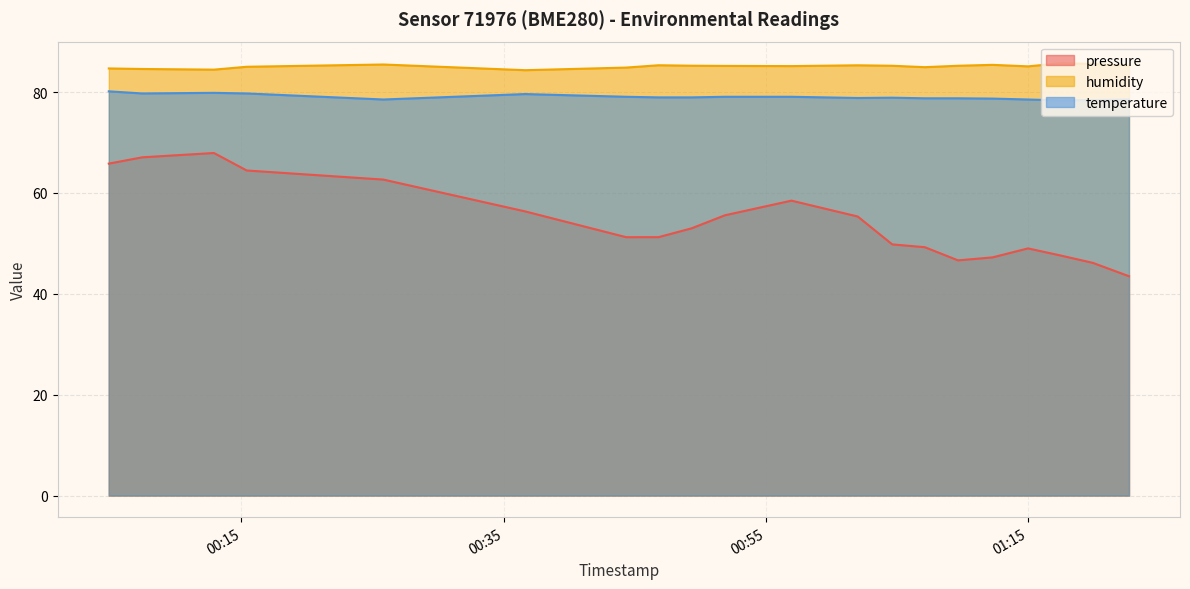

Where is the first local minimum for temperature?

2022-10-04T00:07:26